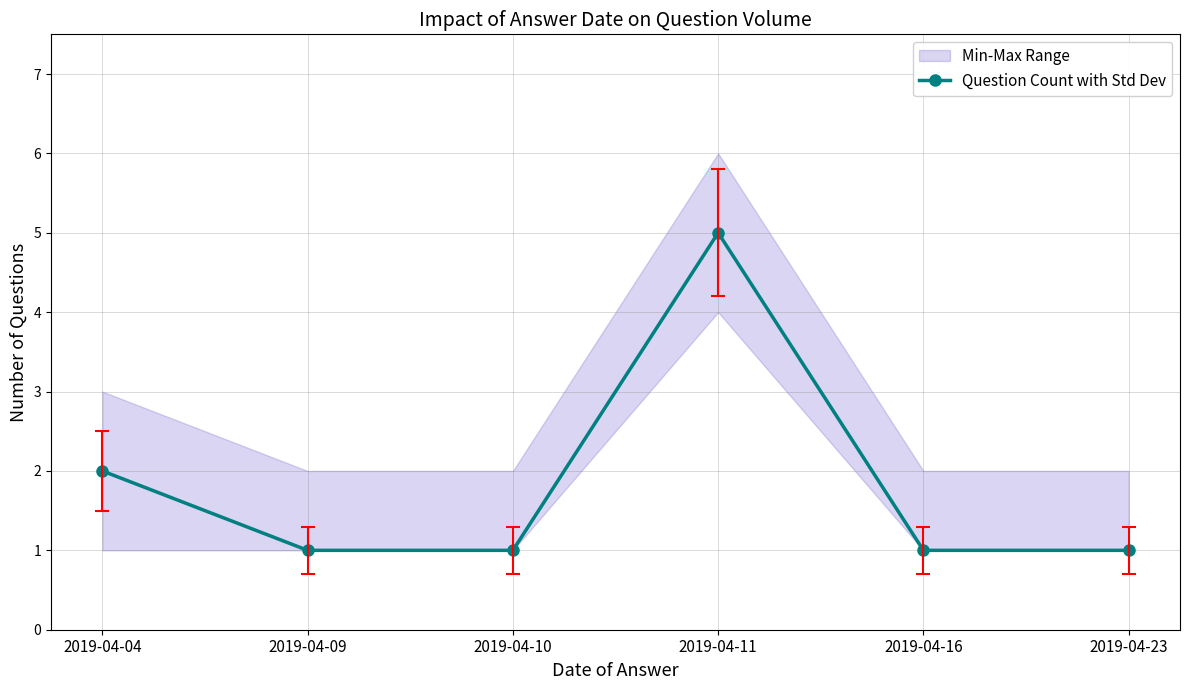

Reading left to right, extract all data points from this chart.

2	1	1	5	1	1